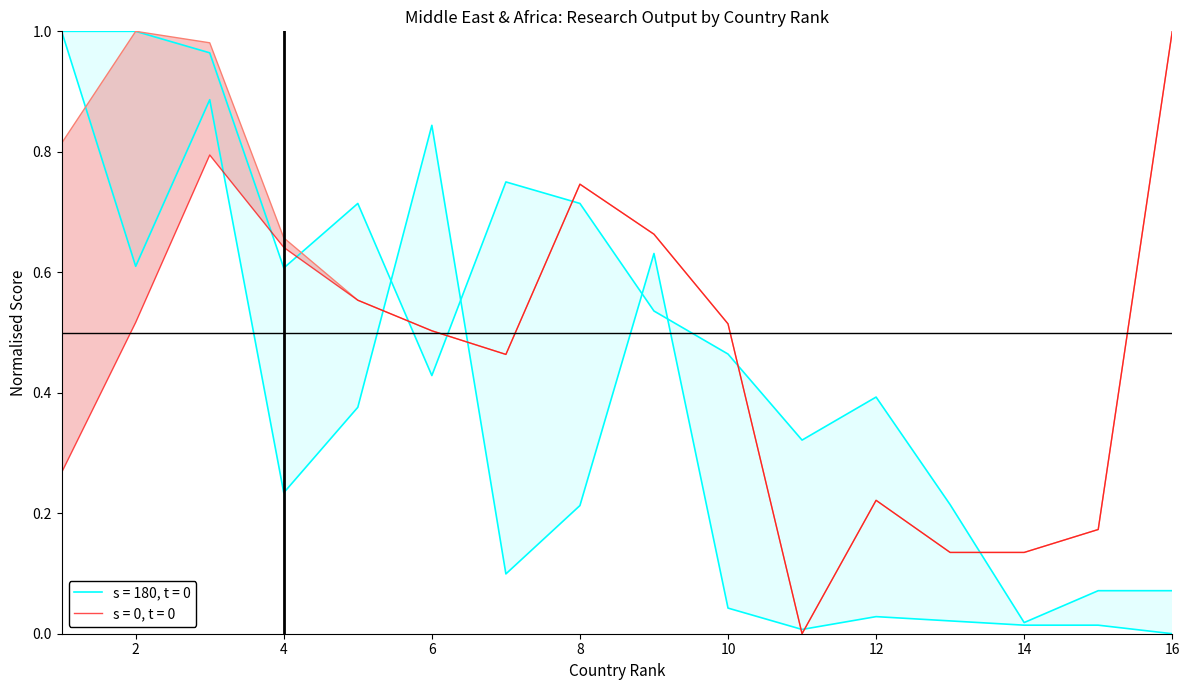

Count the Citations per document values in the range 0 to 1.

16